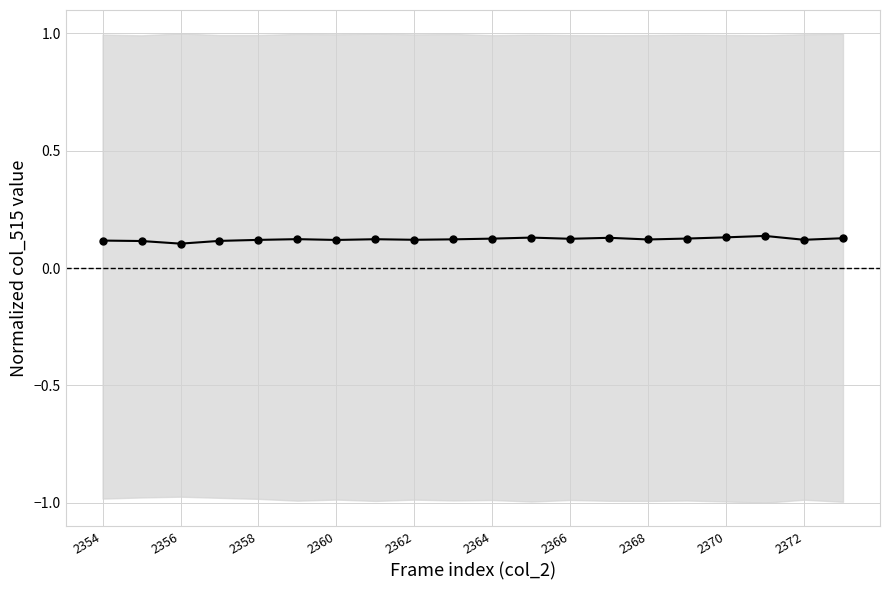

Count the number of data series in this chart.

1